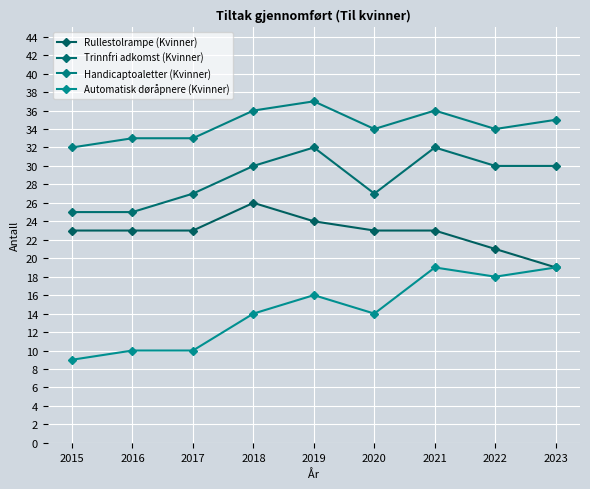

What is the total value across all series at 2022?

103